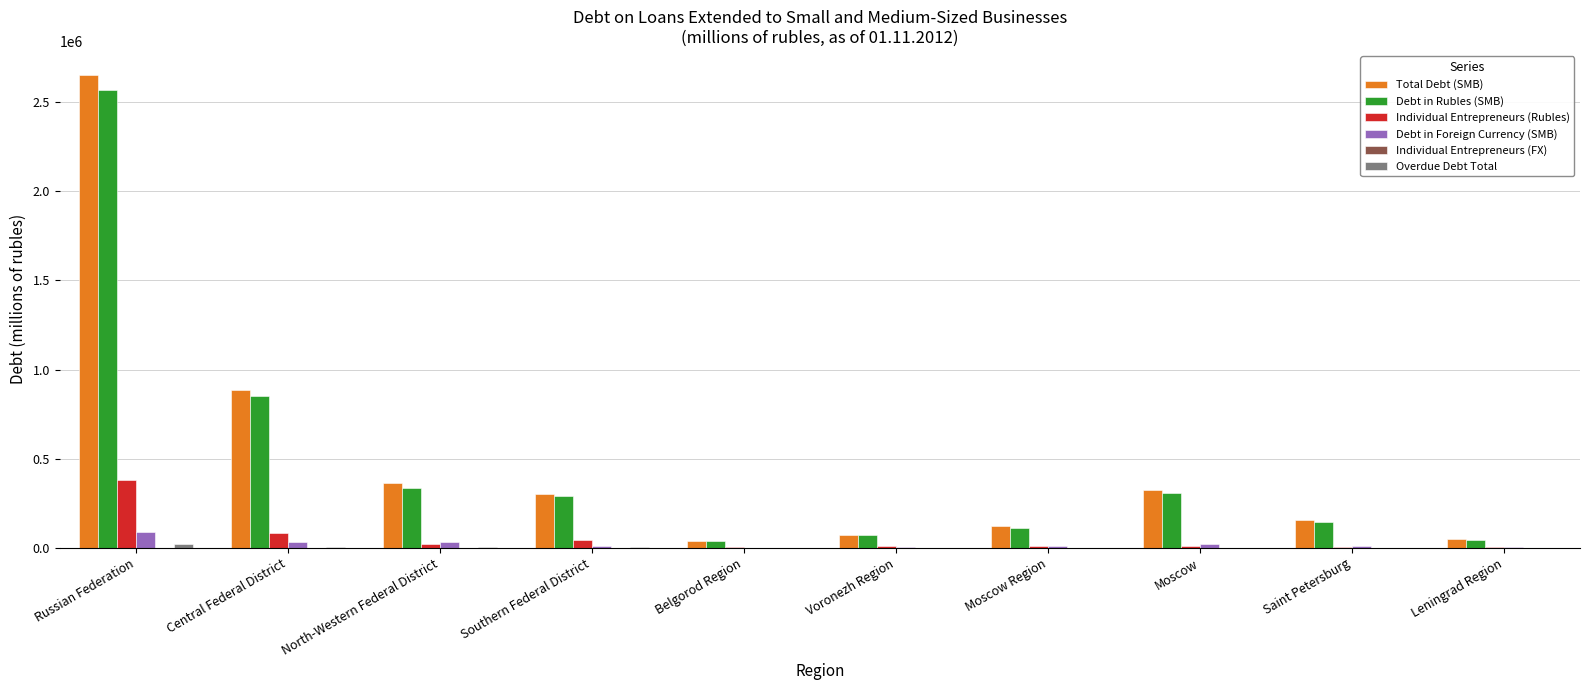

At which category does the chart reach its peak across all series?

Russian Federation